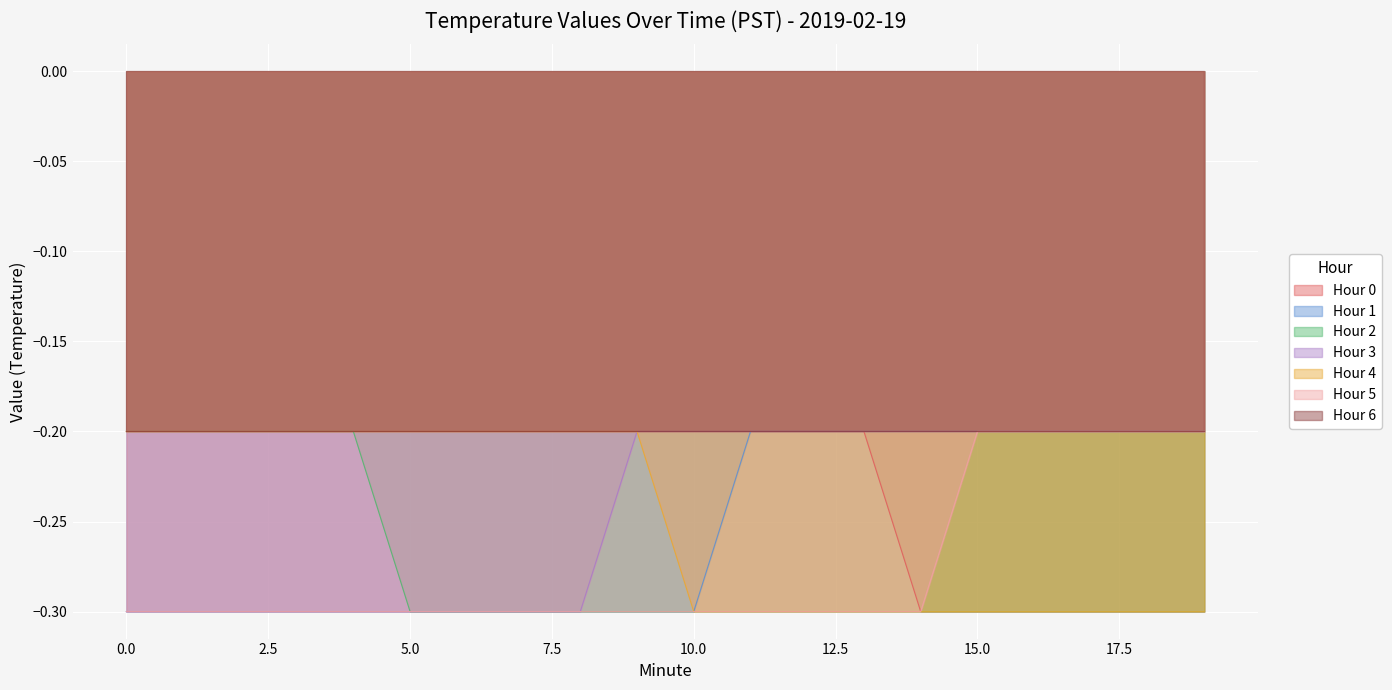

At 6, list the series in order from smallest to largest.

Hour 1, Hour 2, Hour 3, Hour 5, Hour 0, Hour 4